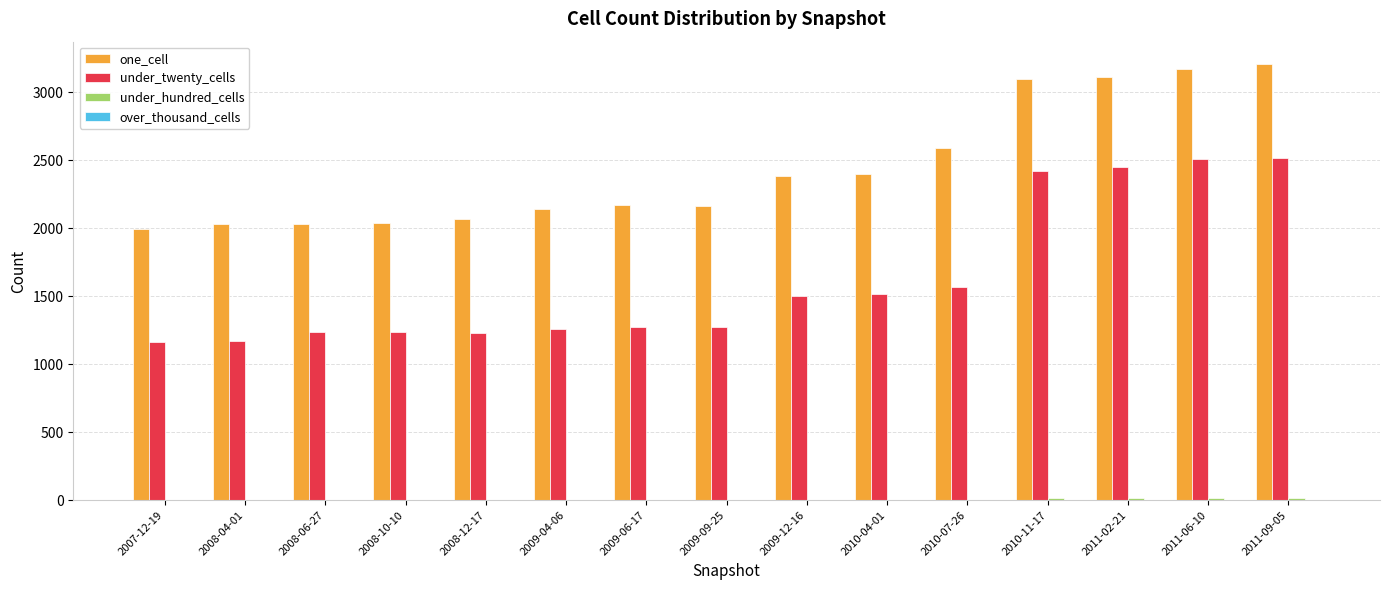

How many series are shown in this chart?

3